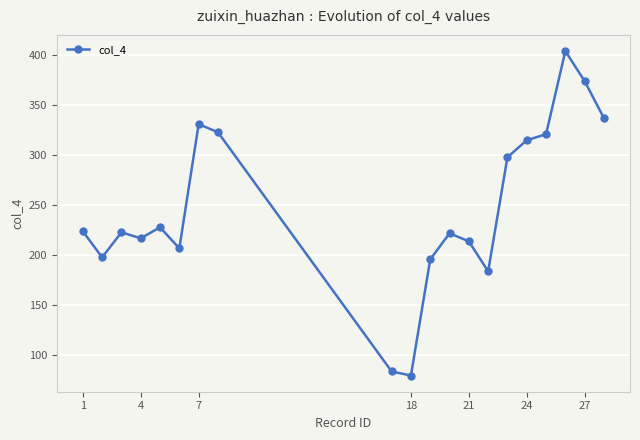

Count the number of data series in this chart.

1